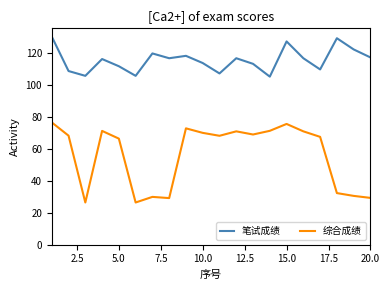

Rank the series by their average value, from highest to lowest.

笔试成绩, 综合成绩